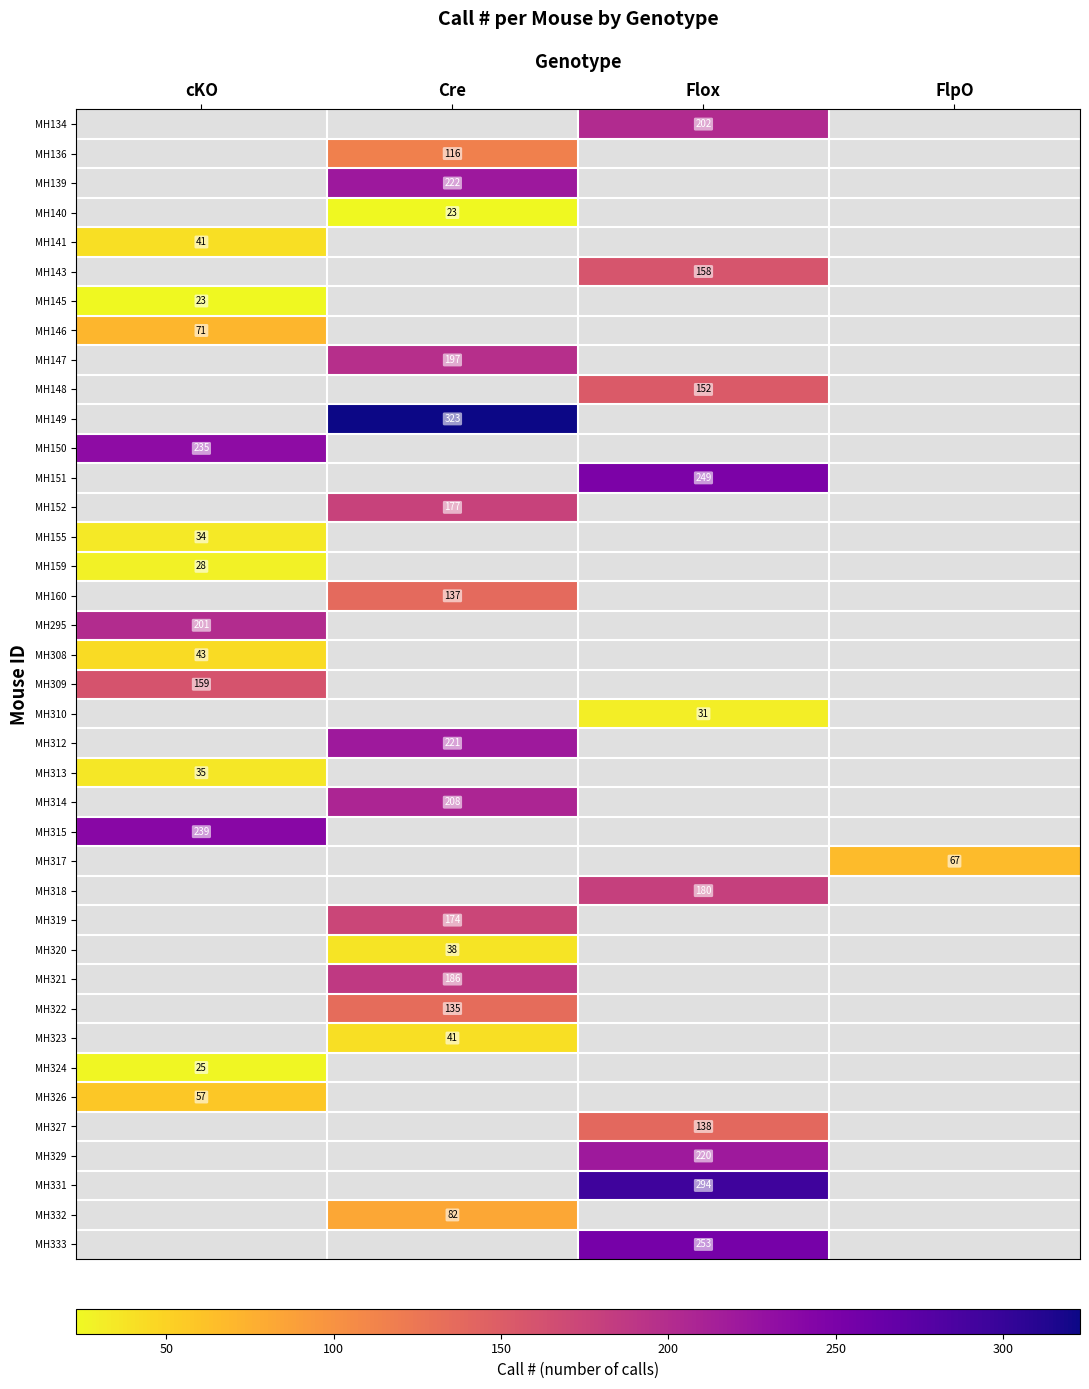

True or false: MH148 has a value of 152 at Flox.

True